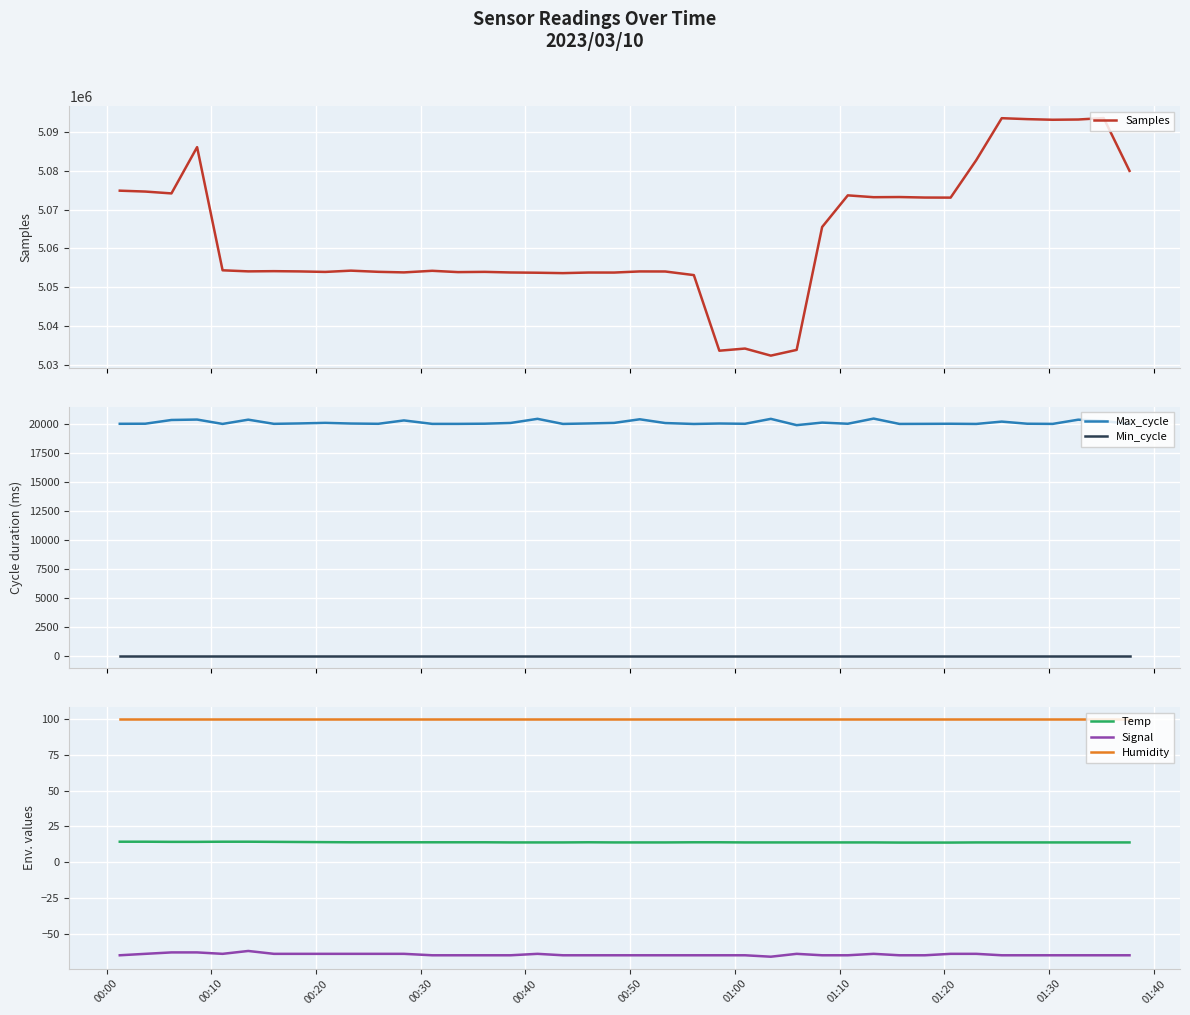

True or false: Signal and Humidity intersect in this chart.

False